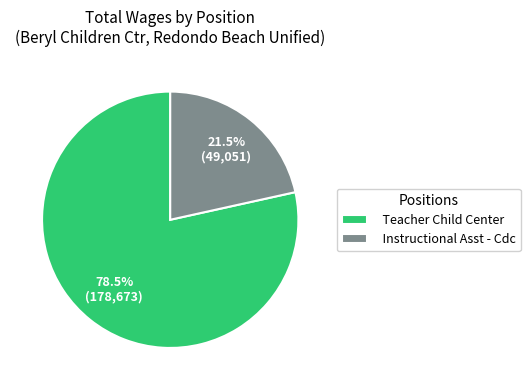

What is the total percentage of Instructional Asst - Cdc and Teacher Child Center?

100.0%